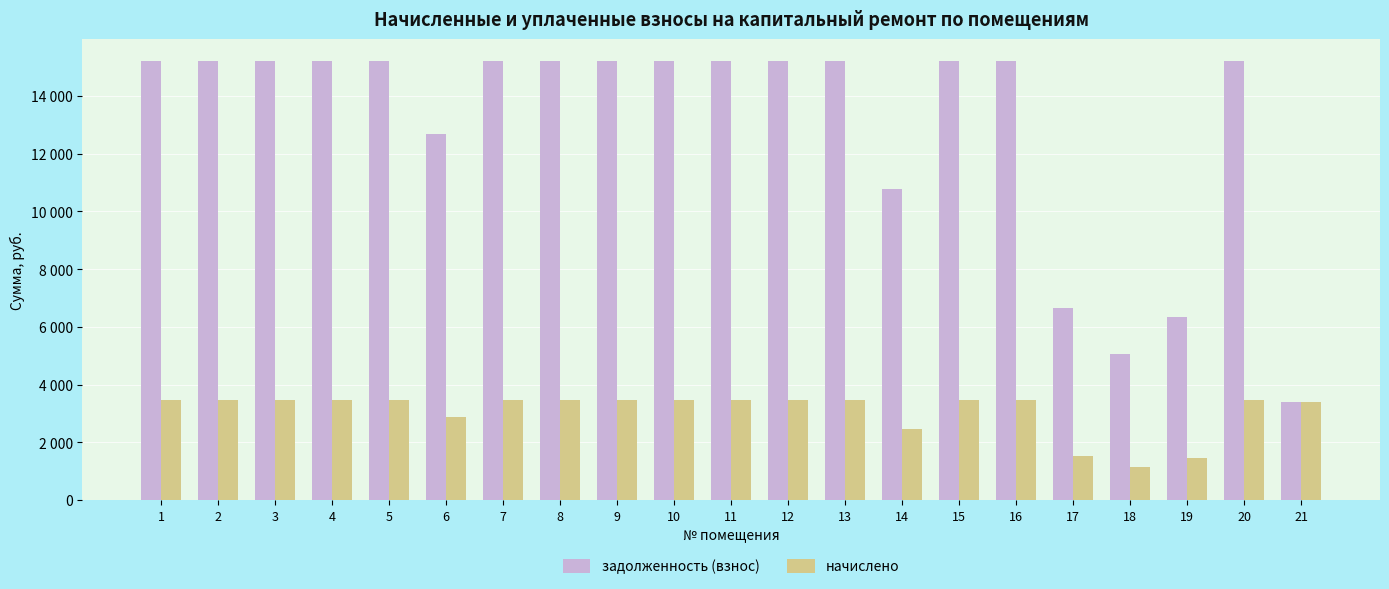

The value of начислено at 8 is 3456.0. True or false?

True